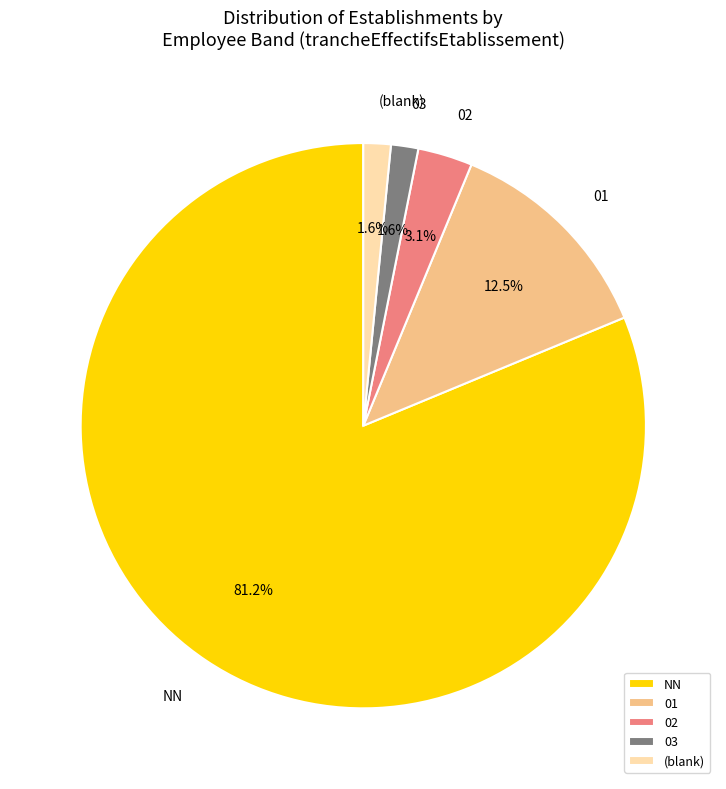

Combined, do (blank) and NN account for over 50%?

Yes